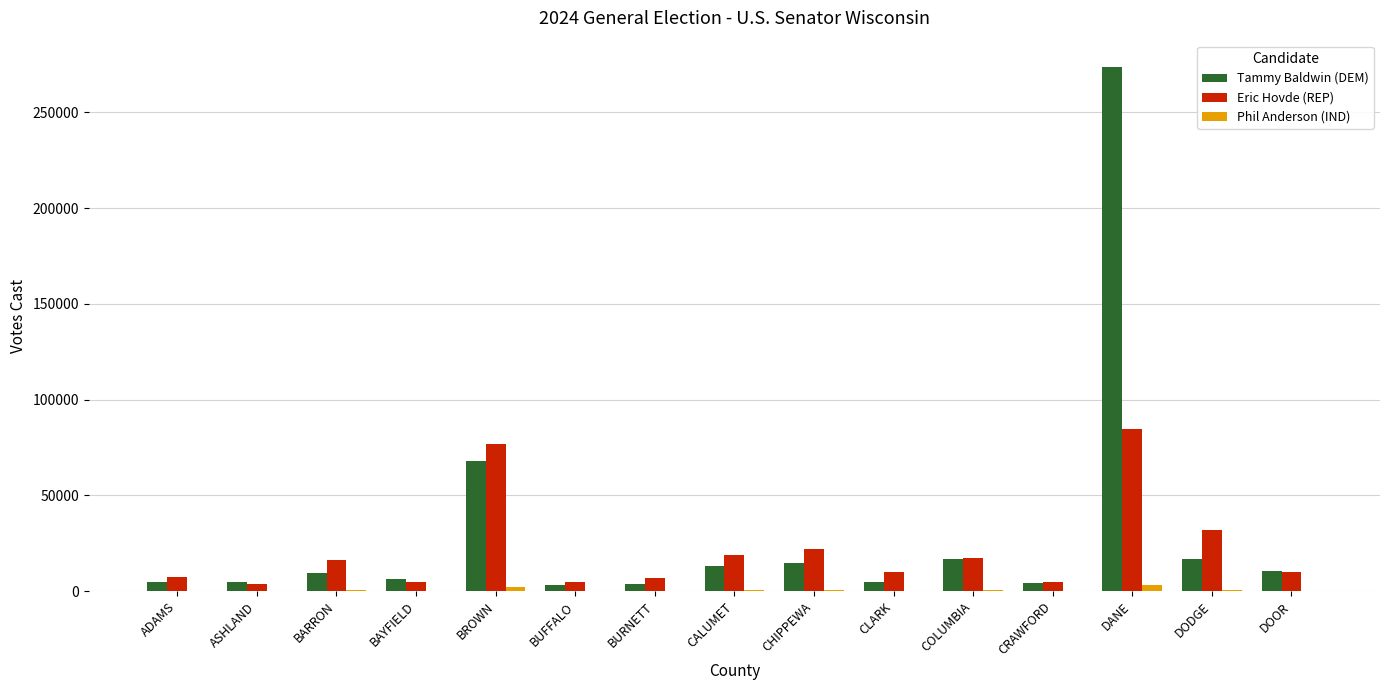

Which category has the highest value across all series?

DANE